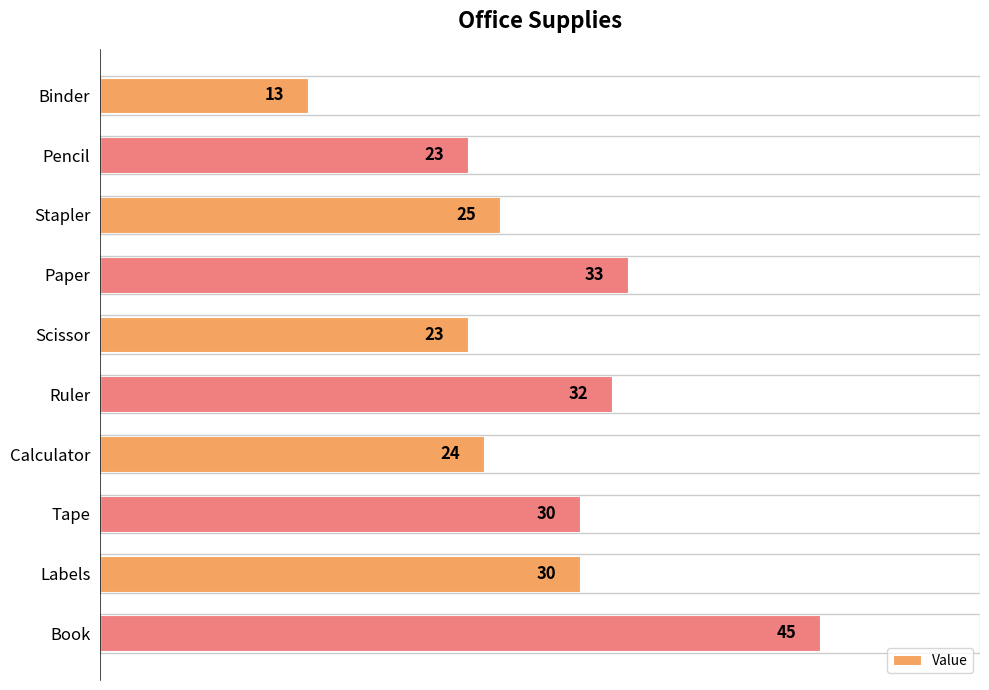

What is the maximum value shown in the chart?

45